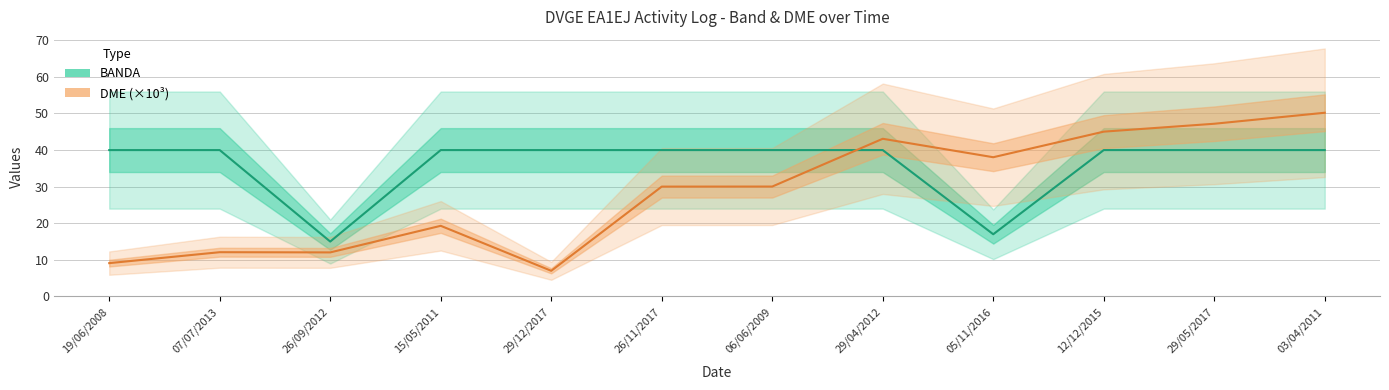

Reading left to right, transcribe all the data shown in this chart.

BANDA: 19/06/2008=40.0	07/07/2013=40.0	26/09/2012=15.0	15/05/2011=40.0	29/12/2017=40.0	26/11/2017=40.0	06/06/2009=40.0	29/04/2012=40.0	05/11/2016=17.0	12/12/2015=40.0	29/05/2017=40.0	03/04/2011=40.0
DME (×10³): 19/06/2008=9.1	07/07/2013=12.1	26/09/2012=12.0	15/05/2011=19.3	29/12/2017=7.0	26/11/2017=30.0	06/06/2009=30.0	29/04/2012=43.1	05/11/2016=38.0	12/12/2015=45.0	29/05/2017=47.2	03/04/2011=50.2